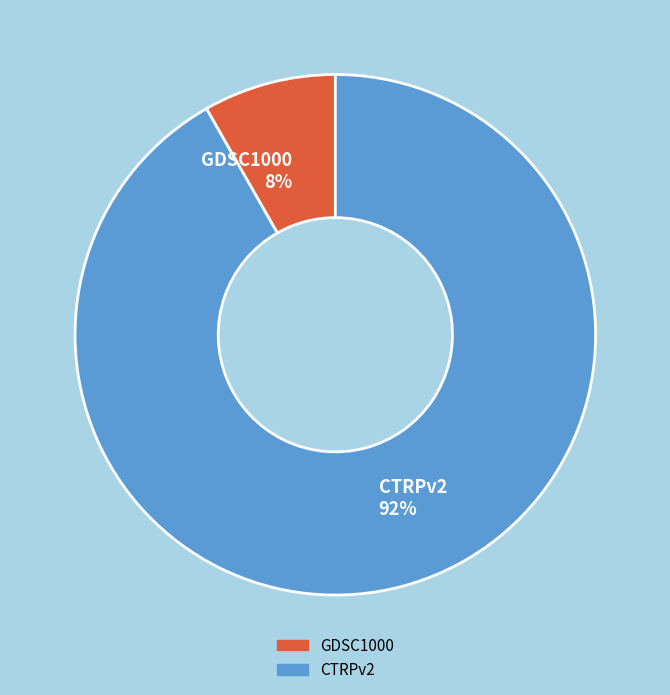

Rank the categories by value from highest to lowest.

CTRPv2, GDSC1000